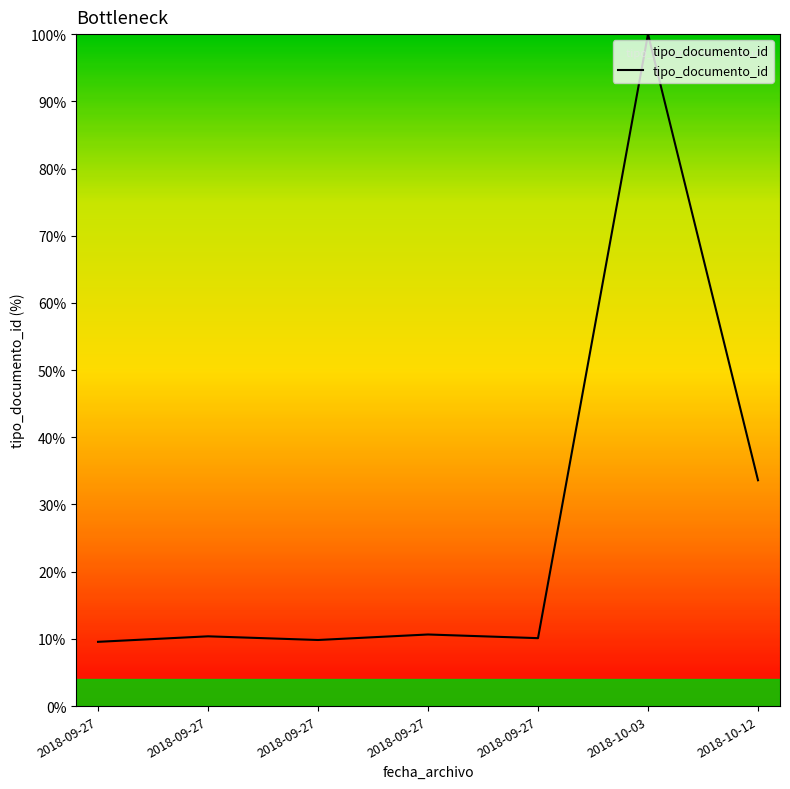

What is the difference between the maximum and minimum values?

90.4